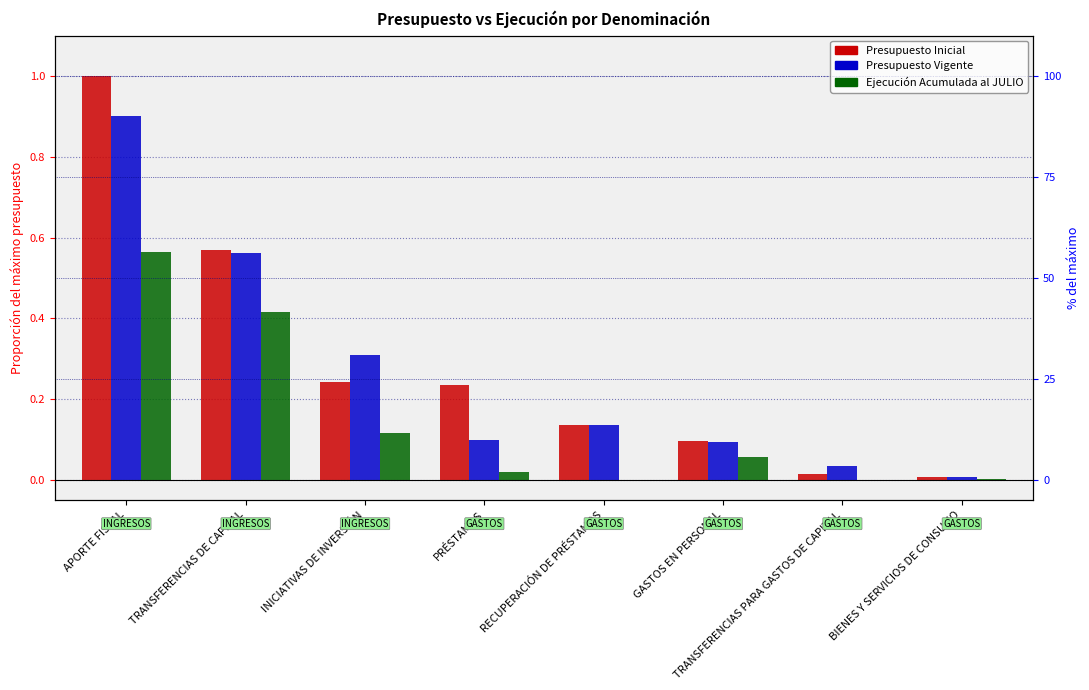

Reading left to right, transcribe all the data shown in this chart.

Presupuesto Inicial: APORTE FISCAL=1.0	TRANSFERENCIAS DE CAPITAL=0.6	INICIATIVAS DE INVERSIÓN=0.2	PRÉSTAMOS=0.2	RECUPERACIÓN DE PRÉSTAMOS=0.1	GASTOS EN PERSONAL=0.1	TRANSFERENCIAS PARA GASTOS DE CAPITAL=0.0	BIENES Y SERVICIOS DE CONSUMO=0.0
Presupuesto Vigente: APORTE FISCAL=0.9	TRANSFERENCIAS DE CAPITAL=0.6	INICIATIVAS DE INVERSIÓN=0.3	PRÉSTAMOS=0.1	RECUPERACIÓN DE PRÉSTAMOS=0.1	GASTOS EN PERSONAL=0.1	TRANSFERENCIAS PARA GASTOS DE CAPITAL=0.0	BIENES Y SERVICIOS DE CONSUMO=0.0
Ejecución Acumulada al JULIO: APORTE FISCAL=0.6	TRANSFERENCIAS DE CAPITAL=0.4	INICIATIVAS DE INVERSIÓN=0.1	PRÉSTAMOS=0.0	RECUPERACIÓN DE PRÉSTAMOS=0.0	GASTOS EN PERSONAL=0.1	TRANSFERENCIAS PARA GASTOS DE CAPITAL=0.0	BIENES Y SERVICIOS DE CONSUMO=0.0